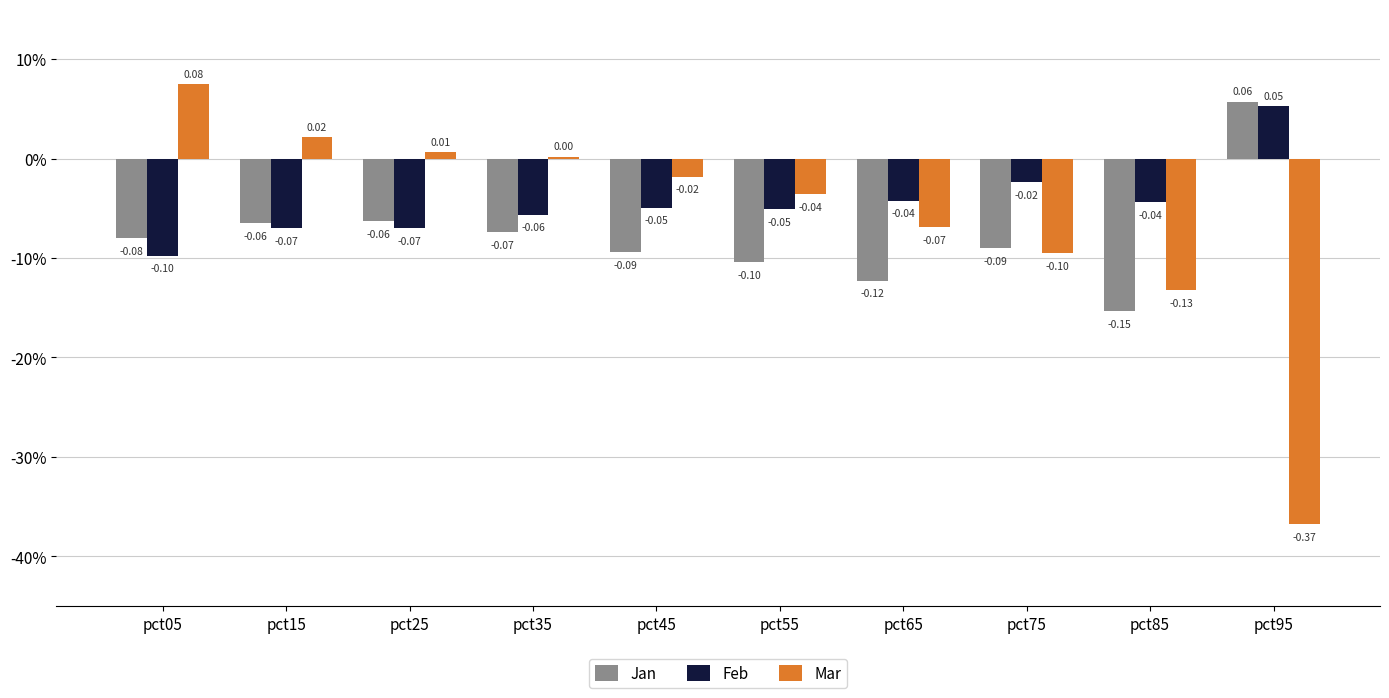

What are all the series names shown in the legend?

Jan, Feb, Mar